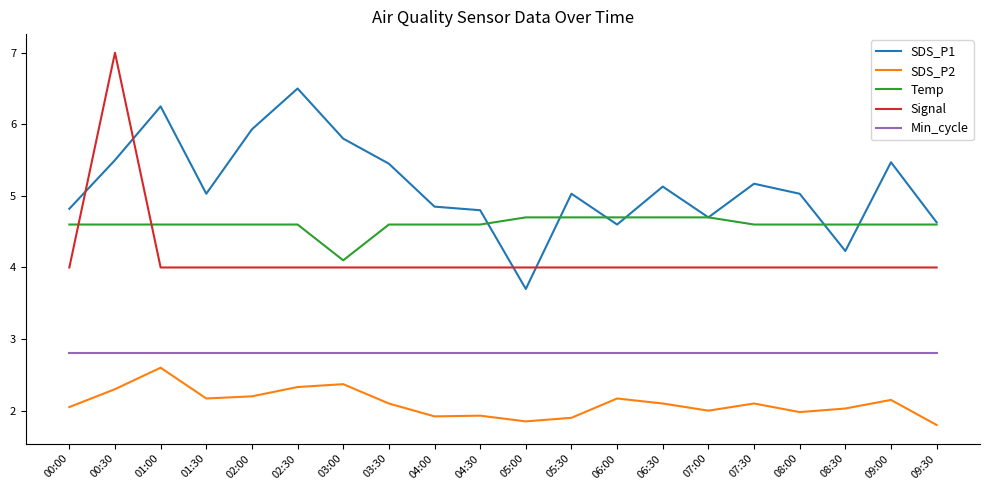

Does the chart display data point markers on the line(s)?

No